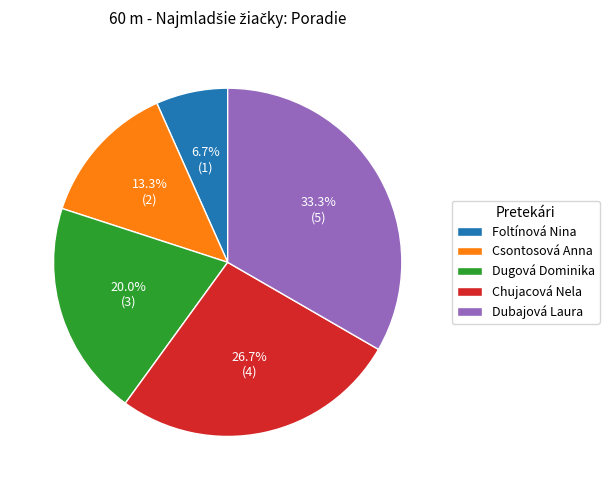

To the nearest percent, what percentage of the pie is Csontosová Anna?

13%